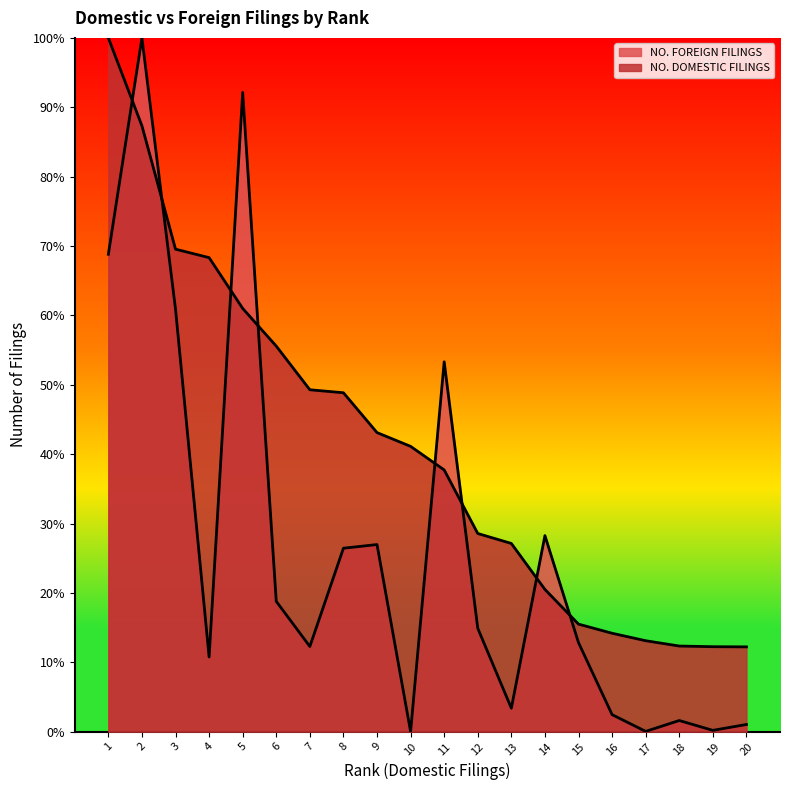

Which has a higher value, 2 or 16?

2